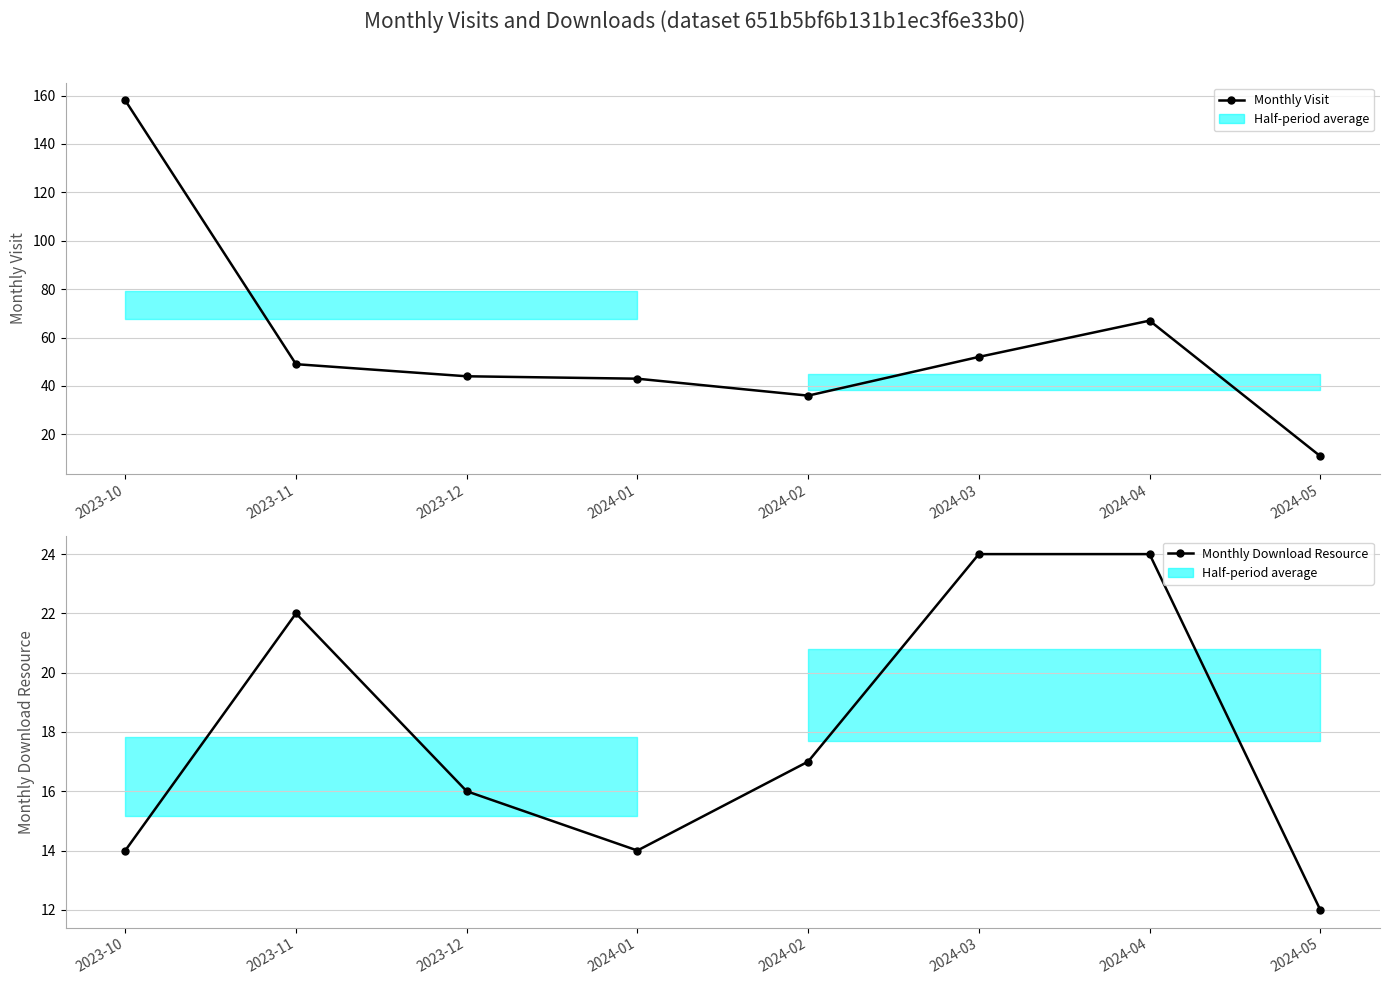

In Monthly Download Resource, how many points are lower than both neighbors (excluding endpoints)?

1